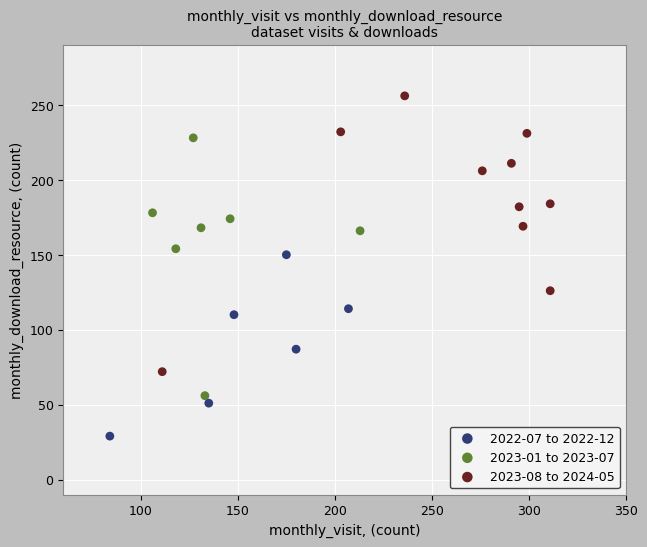

What are all the series names shown in the legend?

2022-07 to 2022-12, 2023-01 to 2023-07, 2023-08 to 2024-05